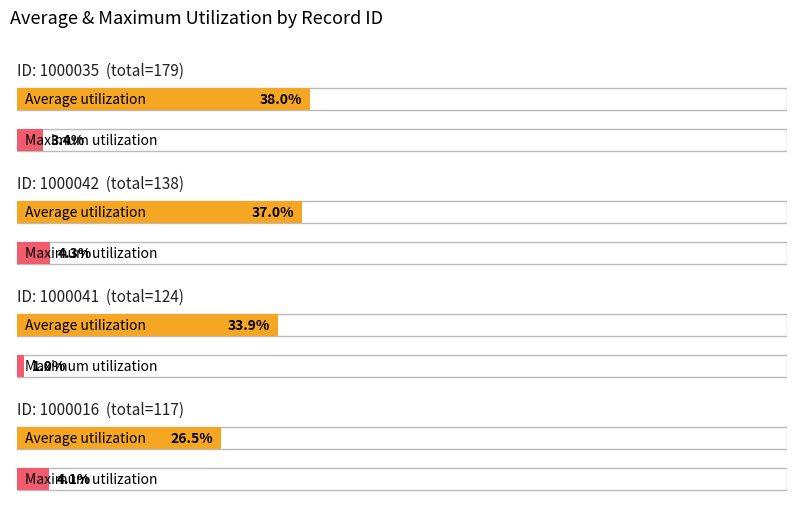

How many bars are there in each group?

2